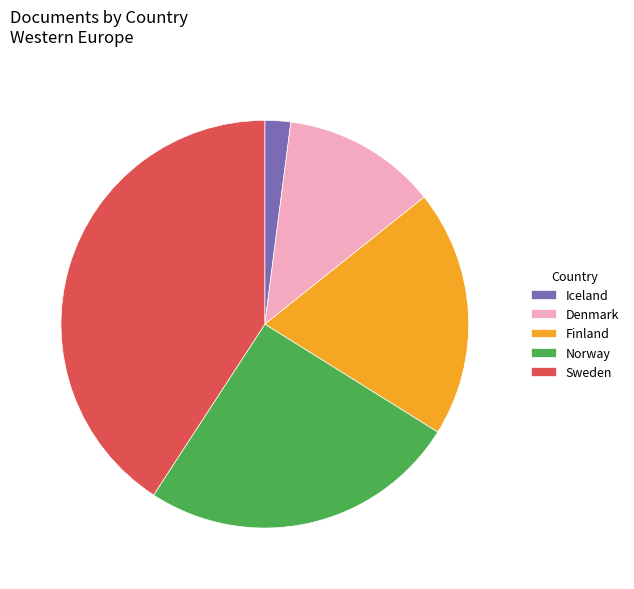

How many segments does this pie chart have?

5